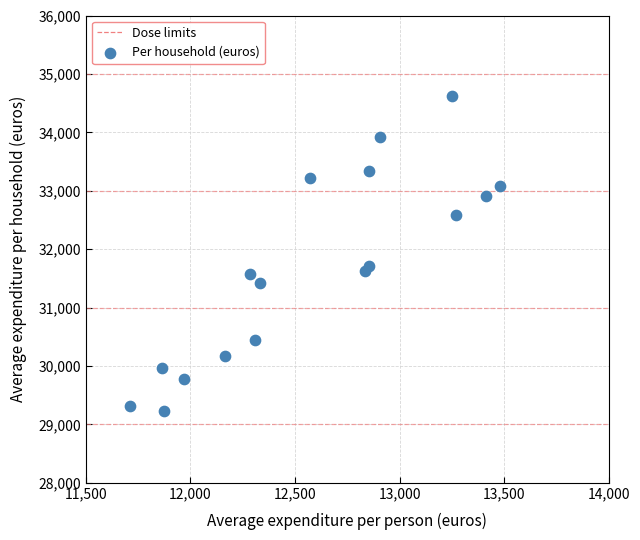

What is the range of Y values (max minus min)?

5384